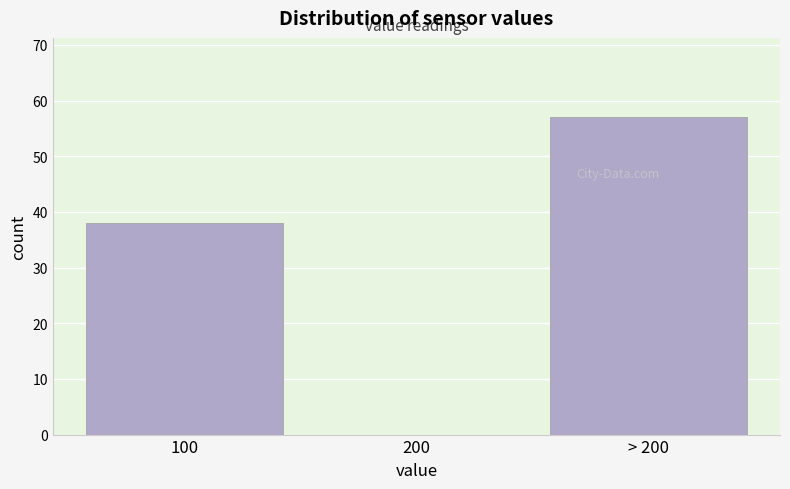

Reading left to right, what are all the values shown in this chart?

100=38	200=0	> 200=57